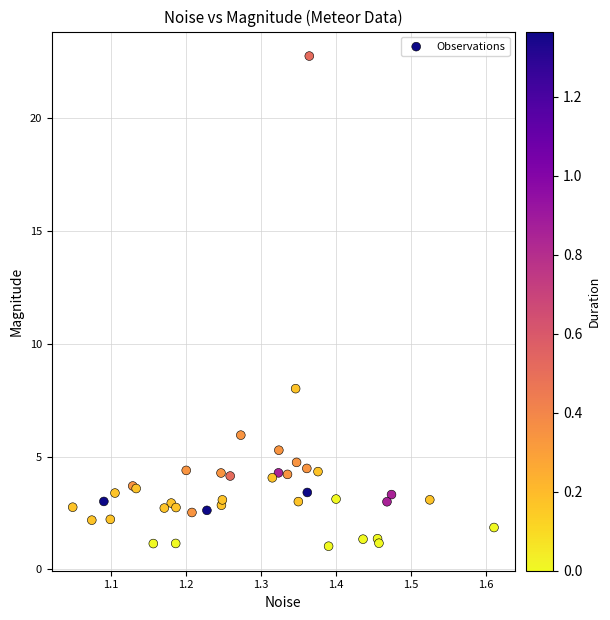

What Y value in the scatter plot is closest to 11?

8.0